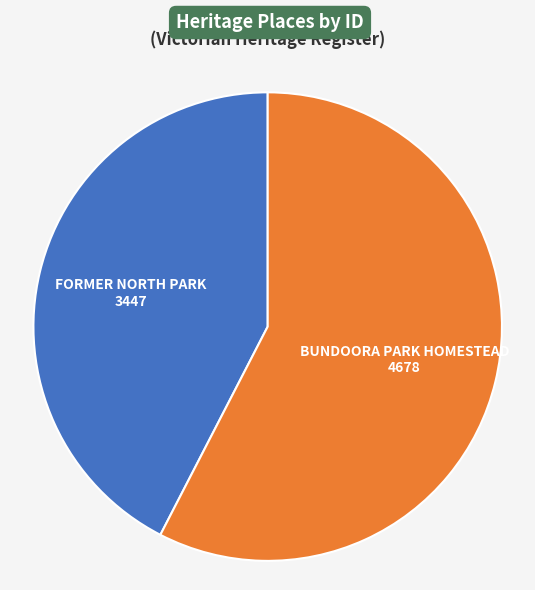

Is there a majority slice in this chart?

Yes